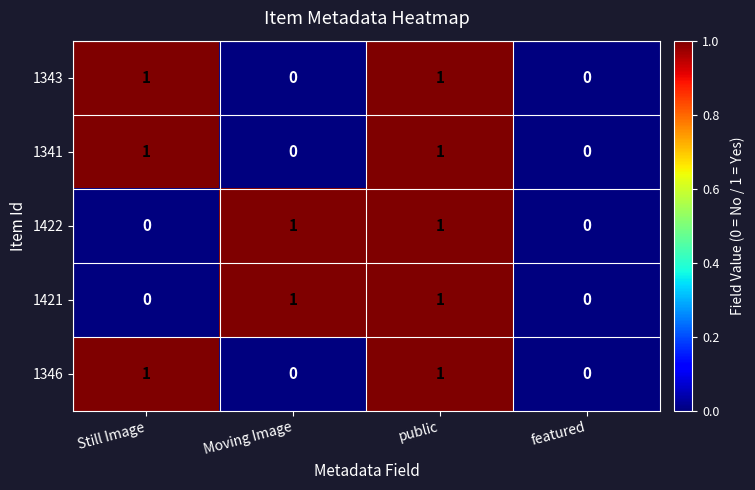

At which category is the sum across all series the highest?

public